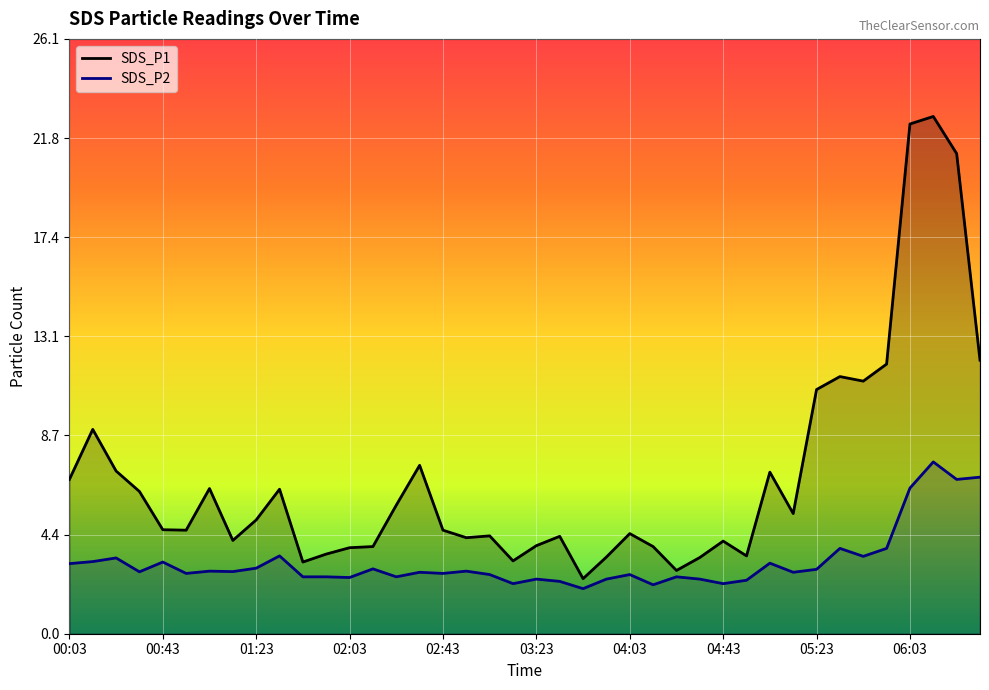

Reading left to right, list all the values displayed in this chart.

SDS_P1: 00:03=6.8	00:13=9.0	00:23=7.2	00:33=6.2	00:43=4.6	00:53=4.5	01:03=6.4	01:13=4.1	01:23=5.0	01:33=6.3	01:43=3.1	01:53=3.5	02:03=3.8	02:13=3.8	02:23=5.7	02:33=7.4	02:43=4.5	02:53=4.2	03:03=4.3	03:13=3.2	03:23=3.9	03:33=4.3	03:43=2.4	03:53=3.4	04:03=4.4	04:13=3.8	04:23=2.8	04:33=3.4	04:43=4.1	04:53=3.4	05:03=7.1	05:13=5.3	05:23=10.7	05:33=11.3	05:43=11.1	05:53=11.8	06:03=22.4	06:13=22.7	06:33=21.1	06:43=12.0
SDS_P2: 00:03=3.1	00:13=3.2	00:23=3.3	00:33=2.7	00:43=3.1	00:53=2.6	01:03=2.8	01:13=2.7	01:23=2.9	01:33=3.4	01:43=2.5	01:53=2.5	02:03=2.5	02:13=2.9	02:23=2.5	02:33=2.7	02:43=2.6	02:53=2.8	03:03=2.6	03:13=2.2	03:23=2.4	03:33=2.3	03:43=2.0	03:53=2.4	04:03=2.6	04:13=2.1	04:23=2.5	04:33=2.4	04:43=2.2	04:53=2.4	05:03=3.1	05:13=2.7	05:23=2.8	05:33=3.8	05:43=3.4	05:53=3.8	06:03=6.4	06:13=7.5	06:33=6.8	06:43=6.9